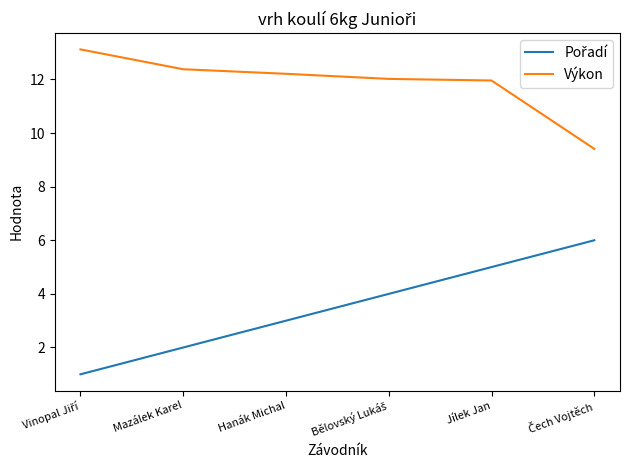

What is the approximate value of Výkon at Mazálek Karel?

12.4